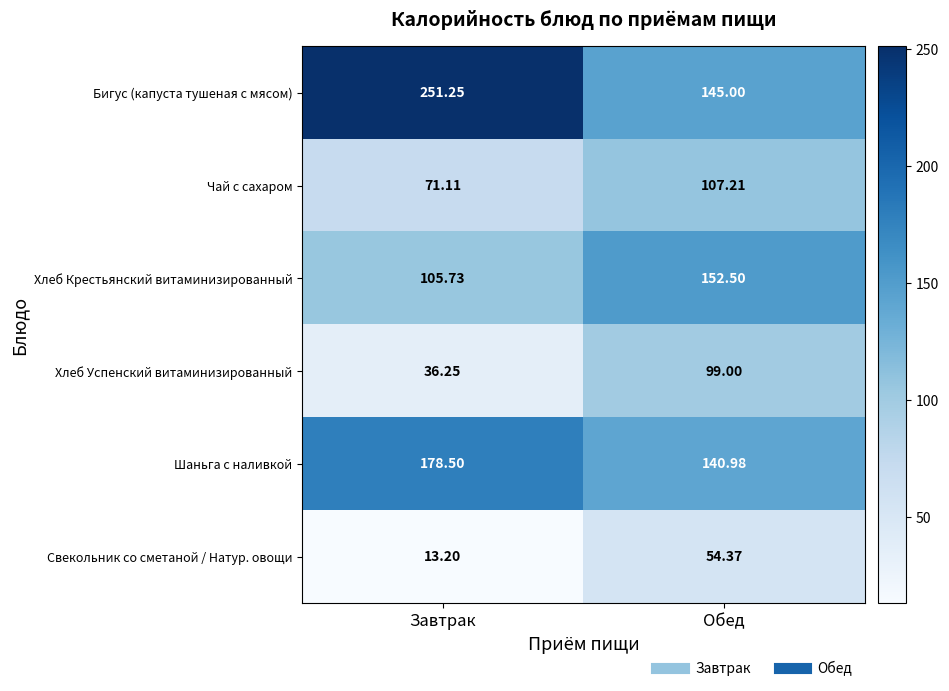

Between Завтрак and Обед, which series saw the biggest shift?

Бигус (капуста тушеная с мясом)